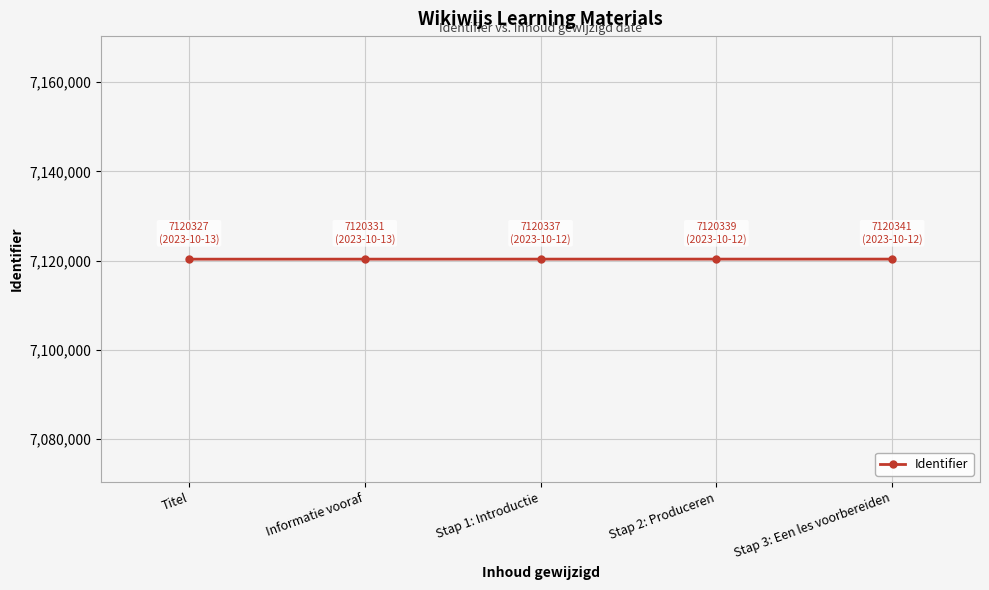

How many values are between 7120331 and 7120339?

3